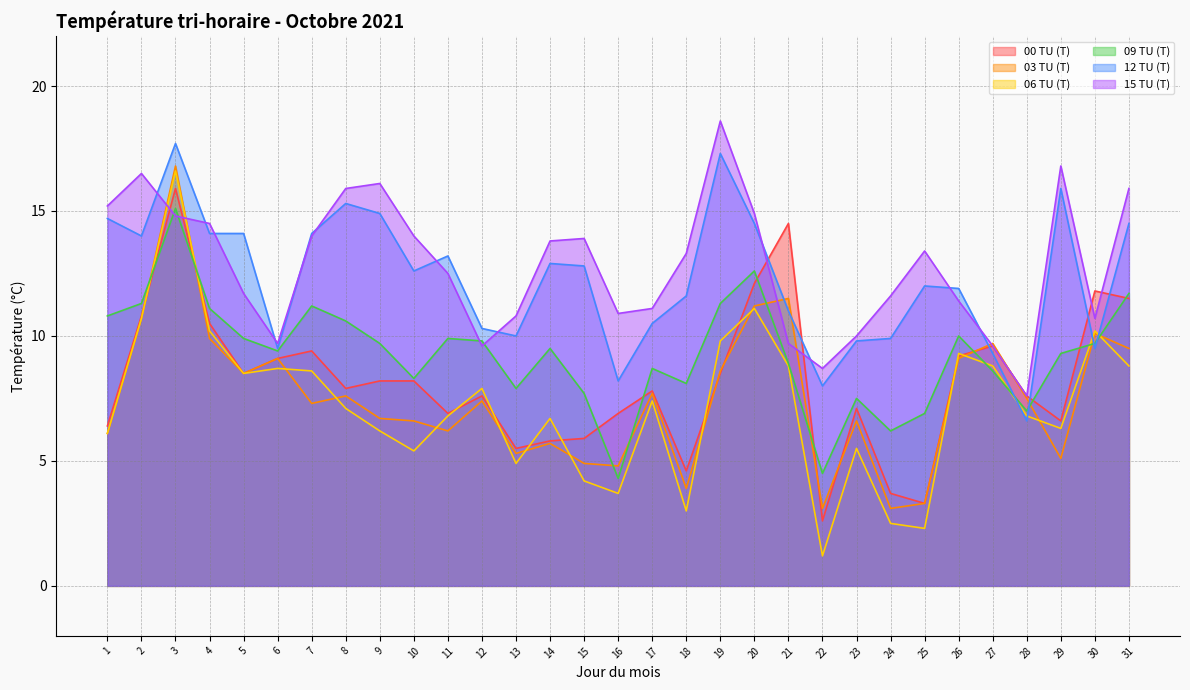

Which series changed the most between 10 and 13?

15 TU (T)